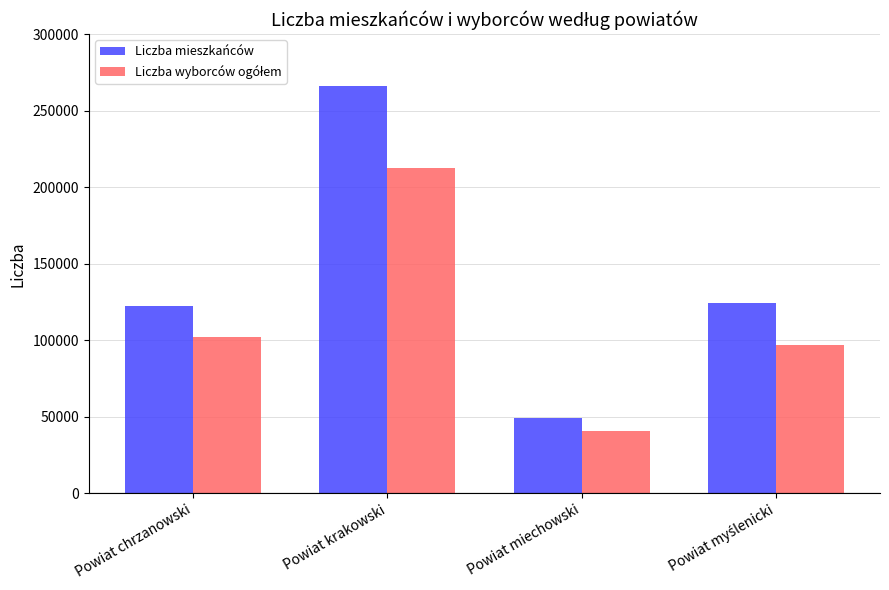

Which series has the largest range (max minus min)?

Liczba mieszkańców